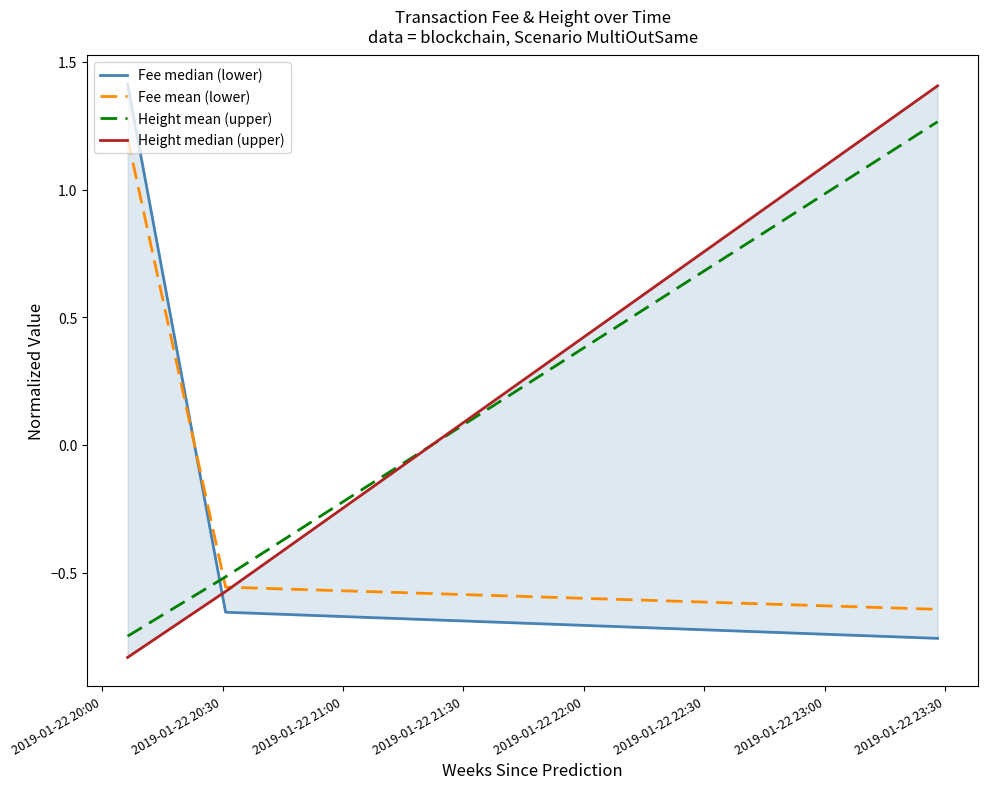

What is the maximum value for Fee mean (lower)?

1.2